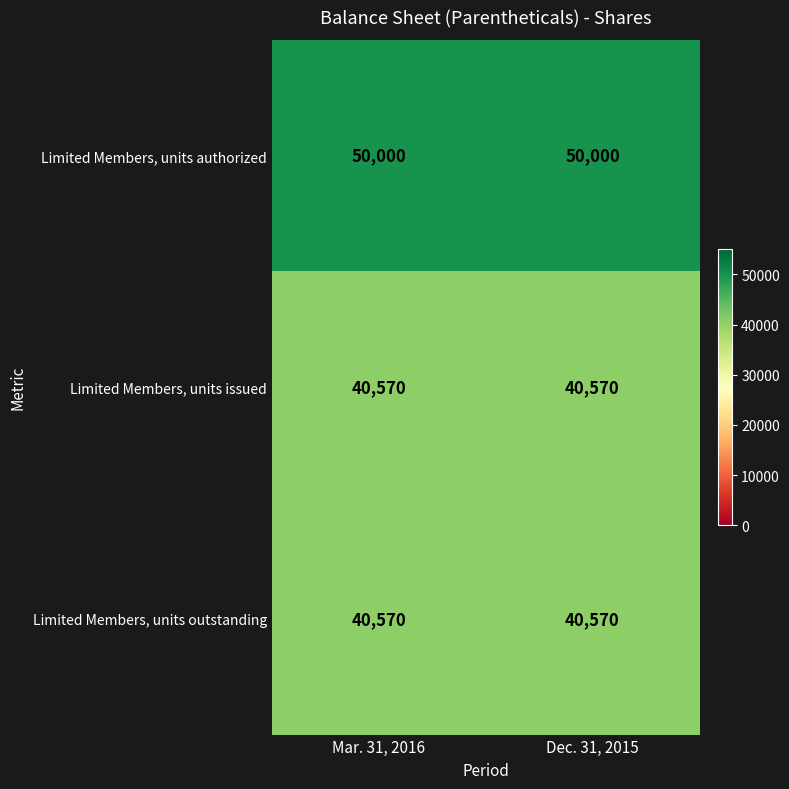

What is the difference between the highest and lowest values at Mar. 31, 2016?

9430